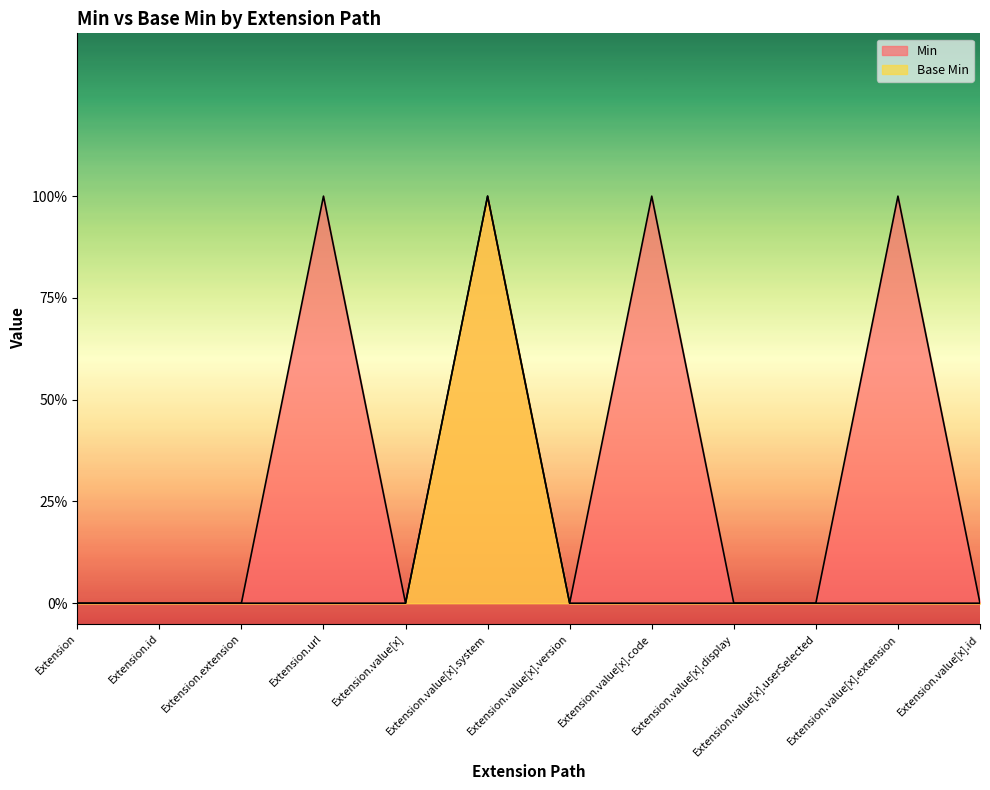

Does the chart have visible grid lines?

No